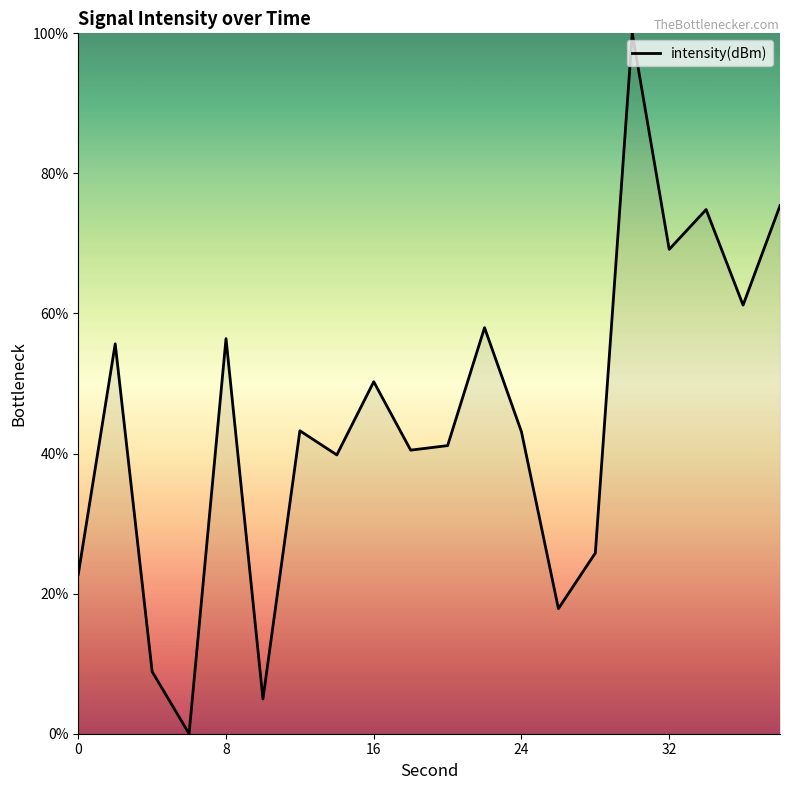

How many values are above zero?

19